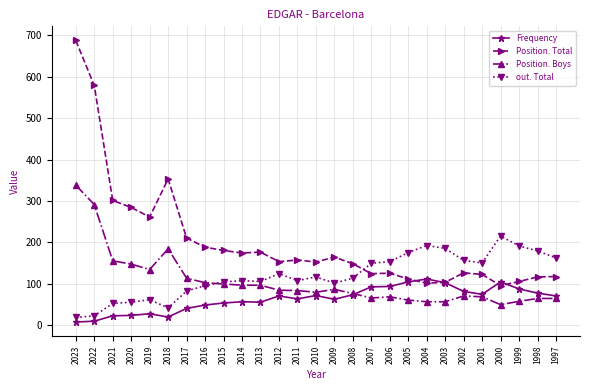

What is the greatest value displayed?

688